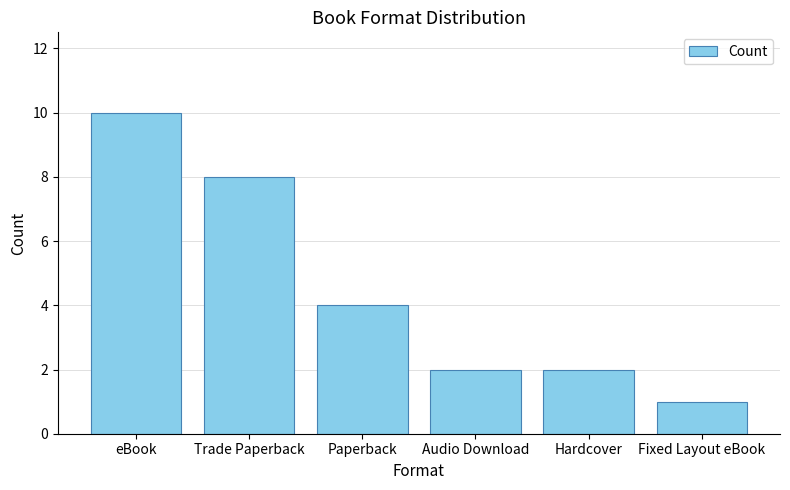

The value at Paperback is 2. True or false?

False